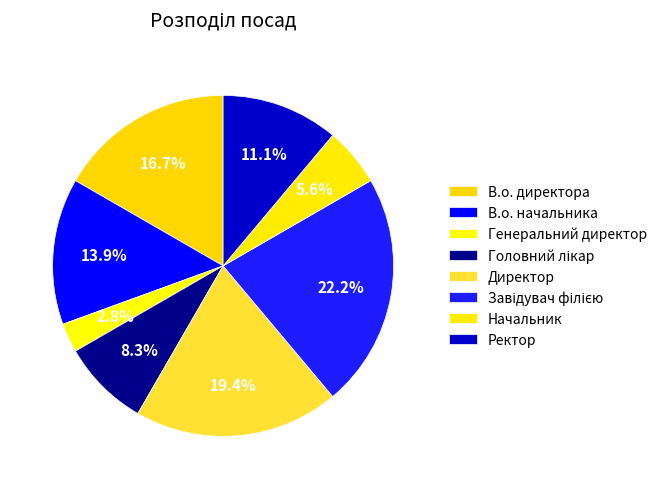

Rank the categories by value from lowest to highest.

Генеральний директор, Начальник, Головний лікар, Ректор, В.о. начальника, В.о. директора, Директор, Завідувач філією